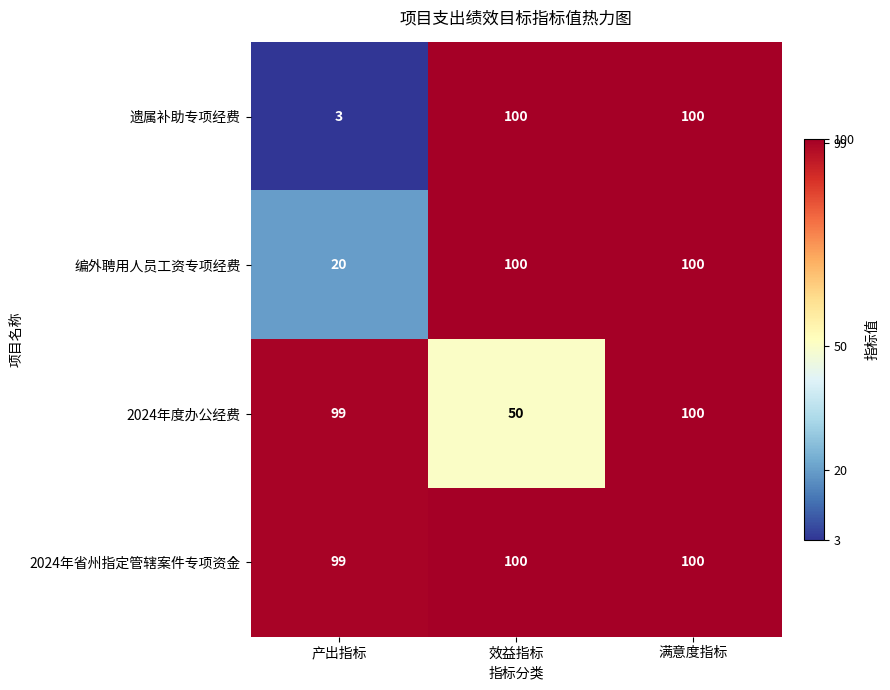

List the series in order of their overall mean, lowest first.

遗属补助专项经费, 编外聘用人员工资专项经费, 2024年度办公经费, 2024年省州指定管辖案件专项资金